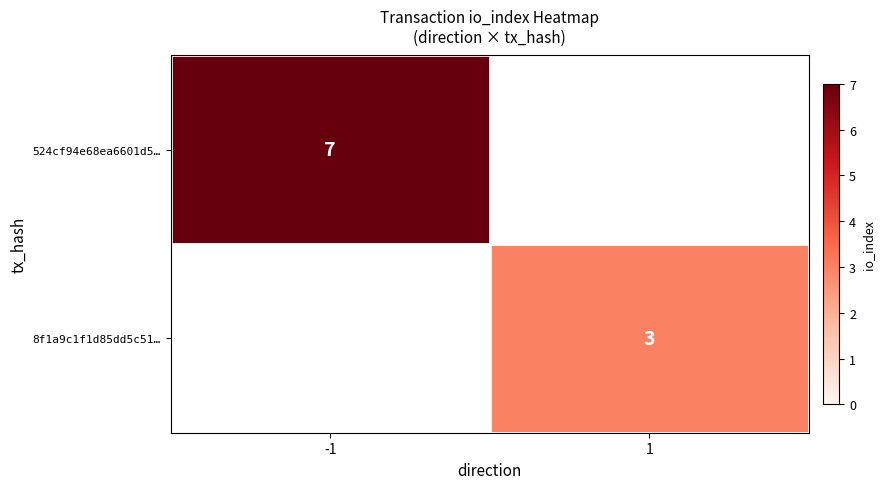

Which has a higher value, 1 or -1?

-1